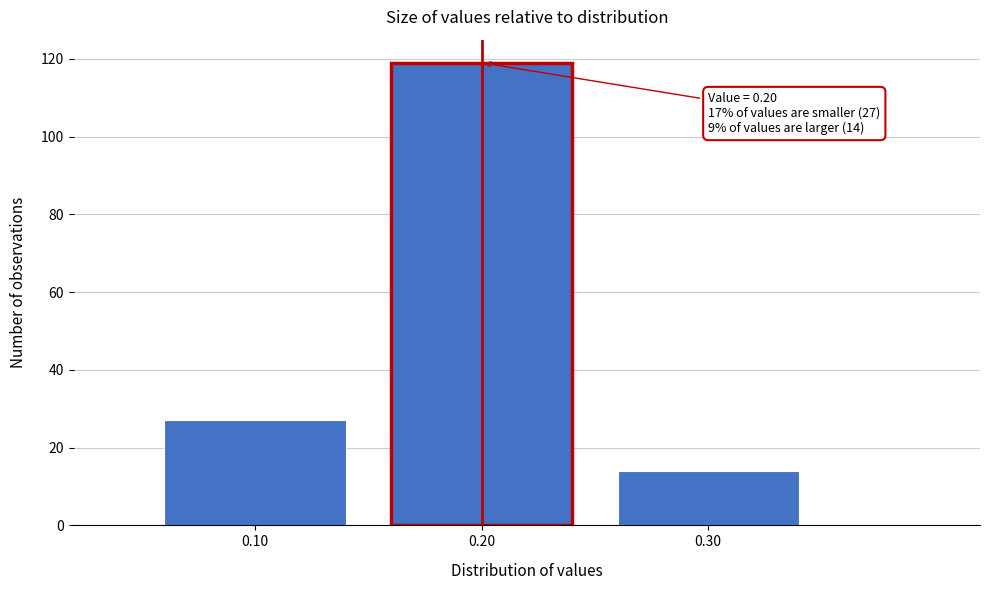

Over which range of the x-axis is the bar tallest?

0.15 to 0.25